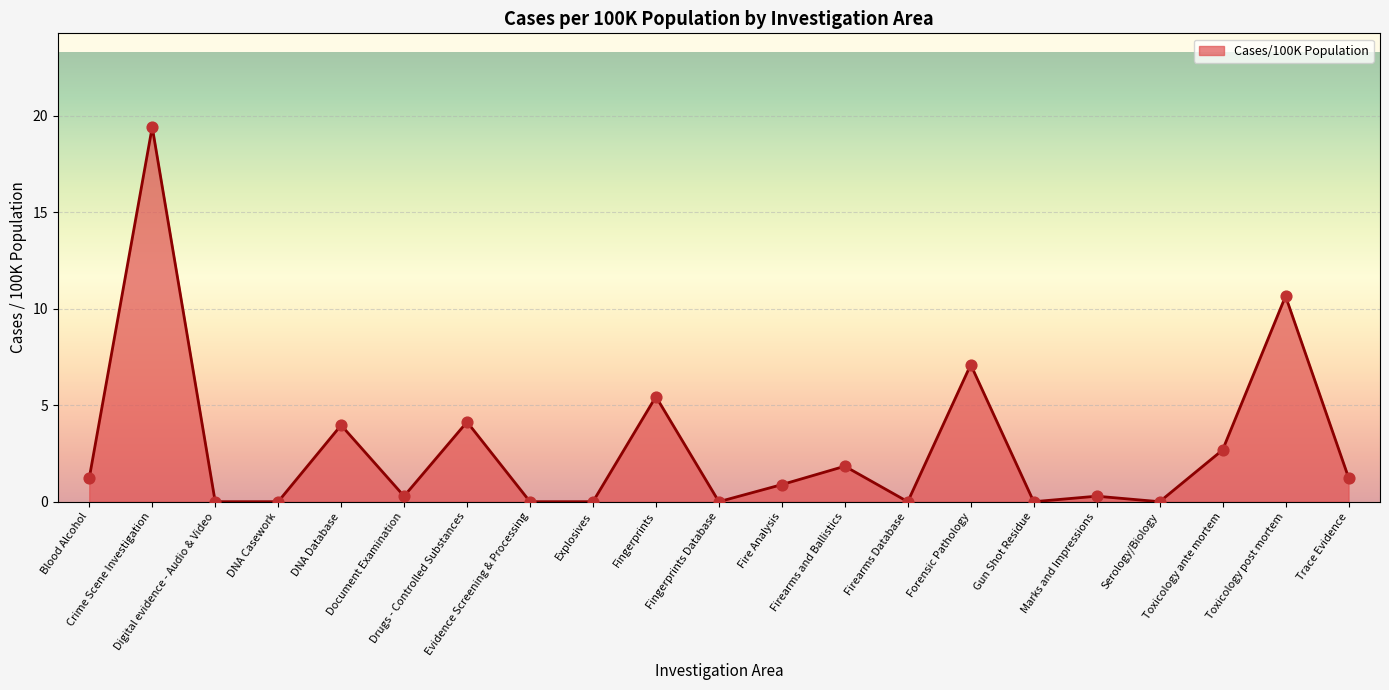

What is the change in value from Document Examination to Fingerprints?

+5.2